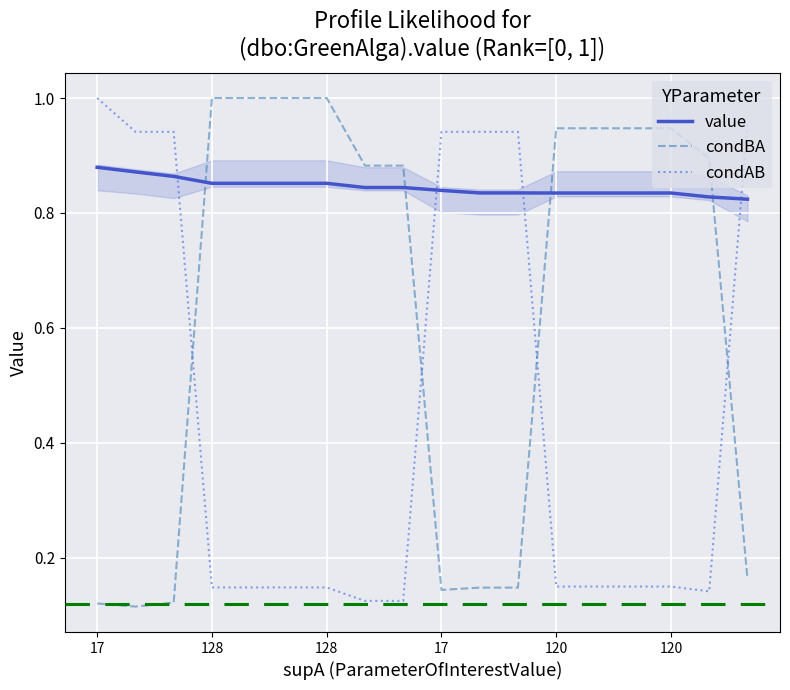

How many times do condAB and condBA cross each other?

4